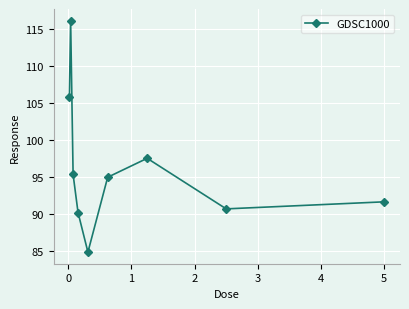

Does the chart have visible grid lines?

Yes